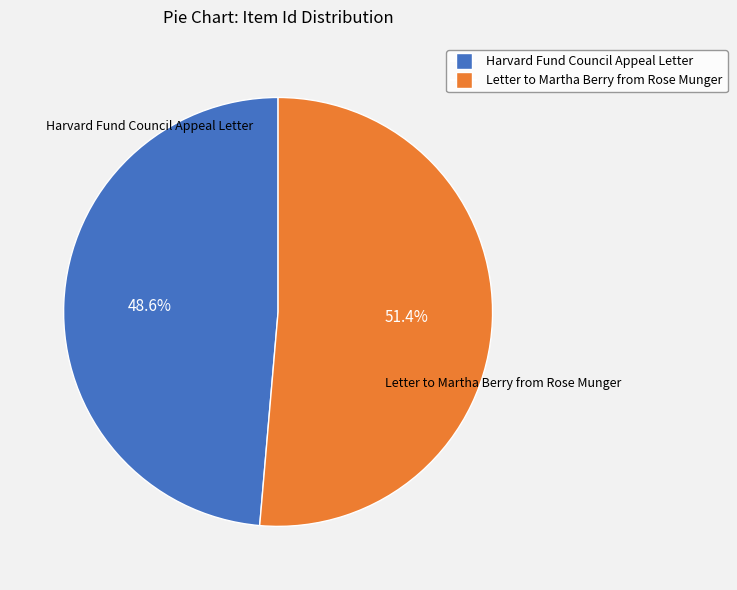

Is there any slice that represents more than half of the pie?

Yes